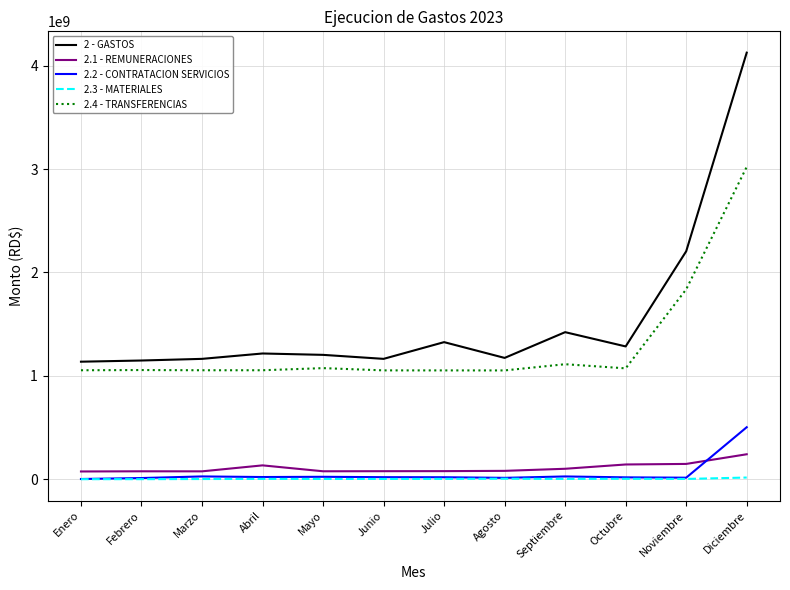

Is it true that 2 - GASTOS equals 2205039670.8 at Noviembre?

True